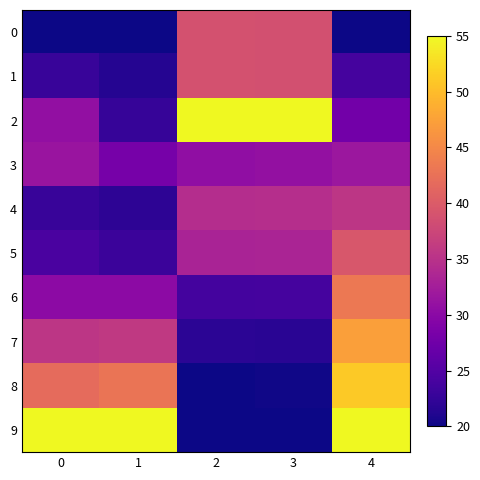

At how many categories does at least one series exceed 46?

5